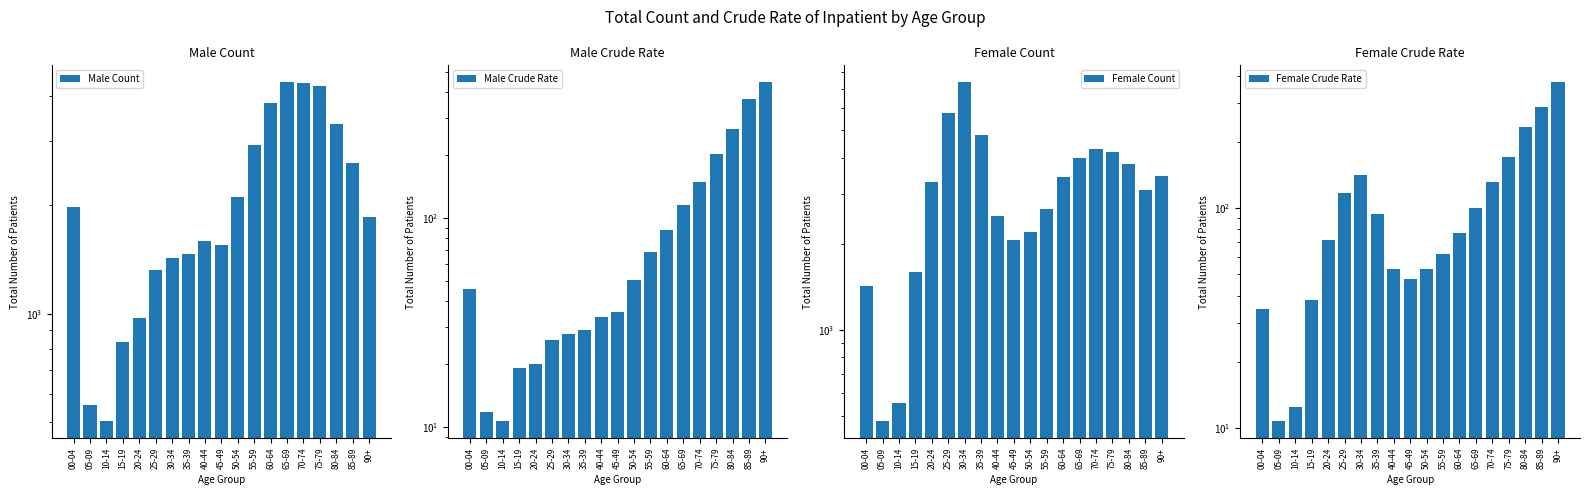

The Male Crude Rate series shows 266.7 at 80-84. True or false?

True